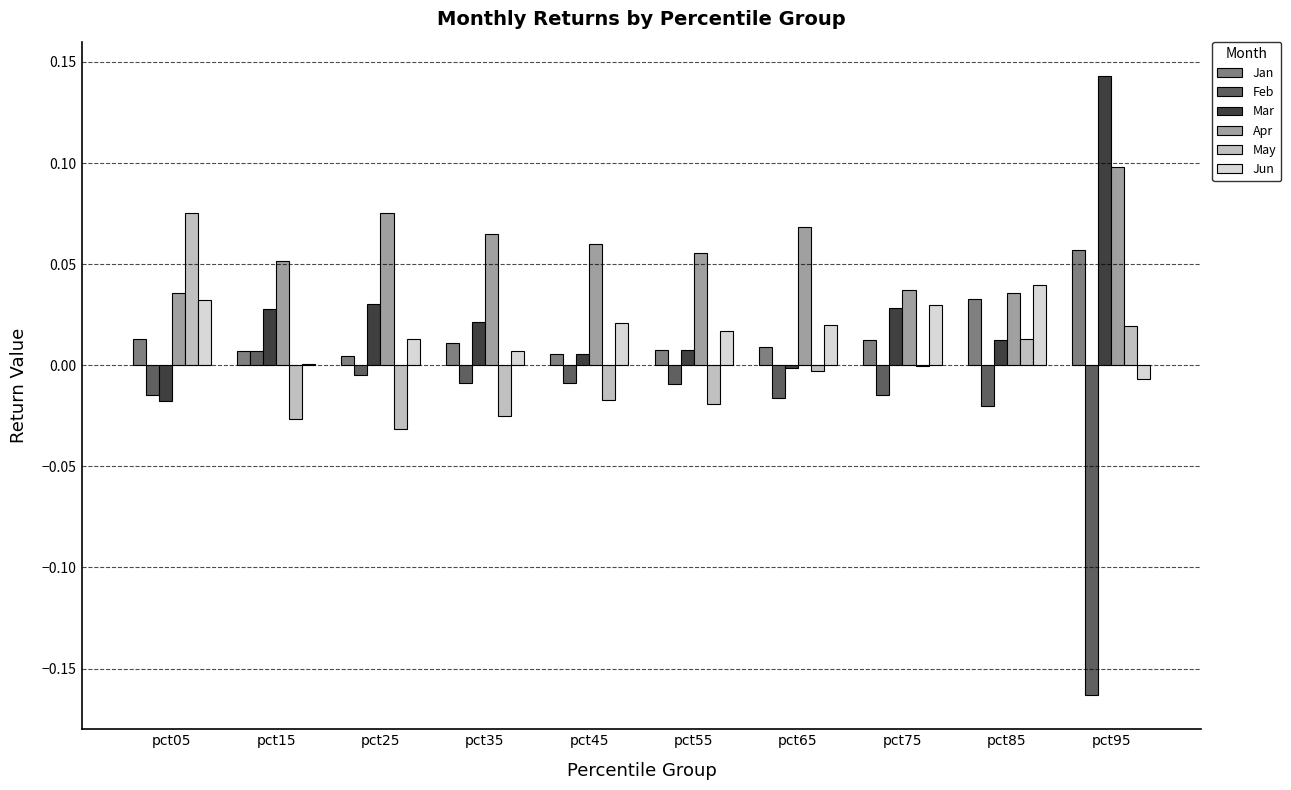

Which category has the highest value in the Jun series?

pct85